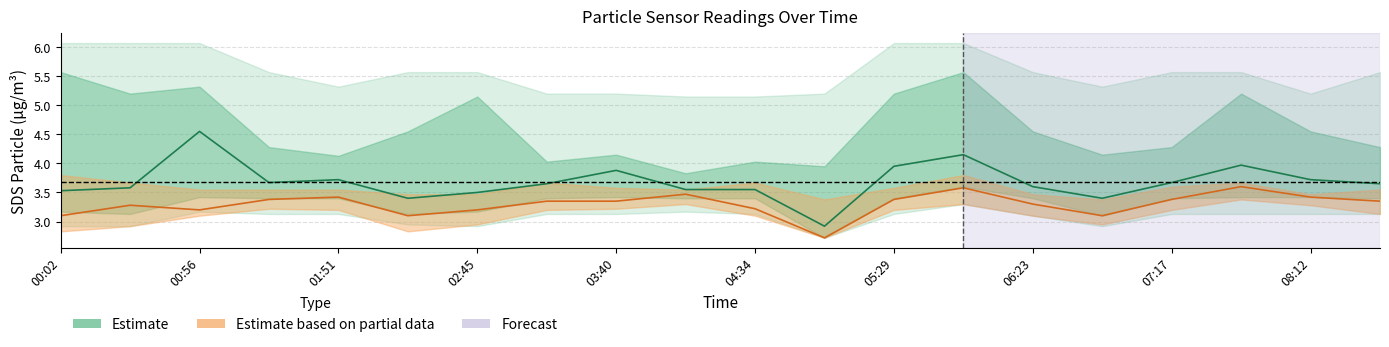

What is the sum of all SDS_P1 (Estimate) values?

73.6